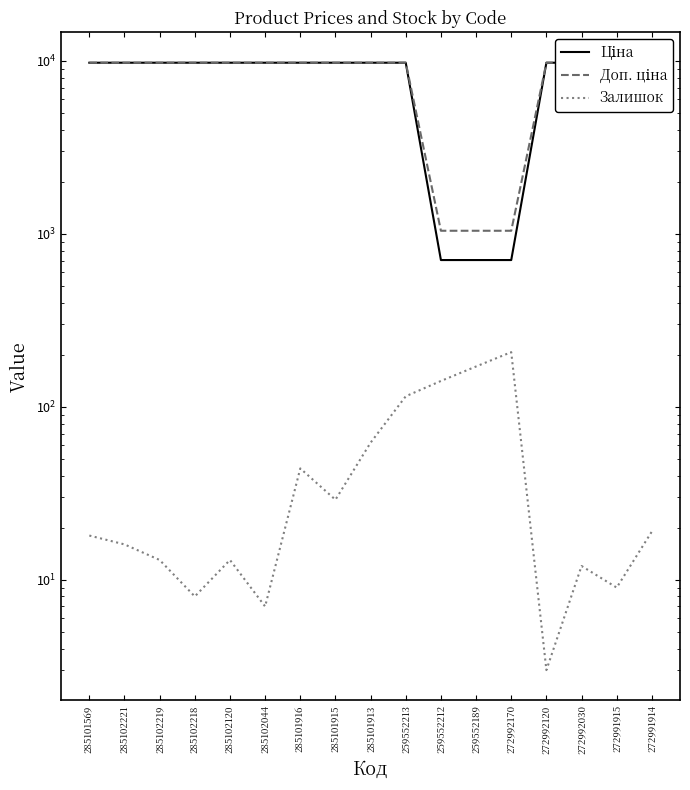

True or false: Залишок has a value of 7.0 at 285102044.

True